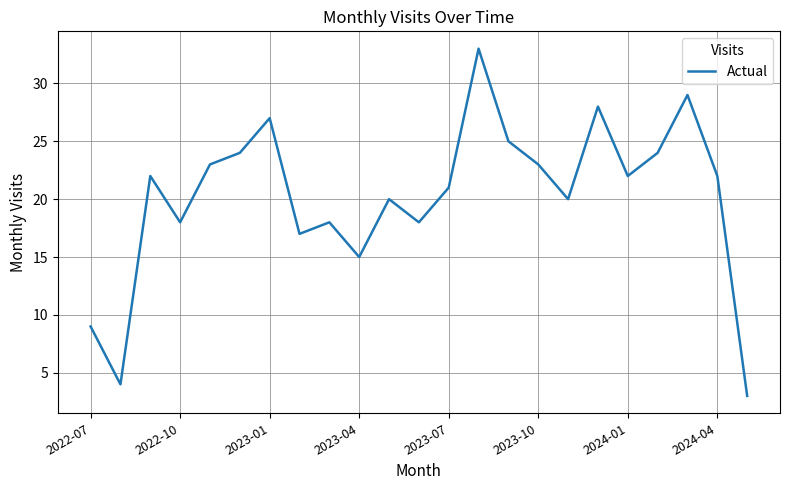

What is the difference between the maximum and minimum values?

30